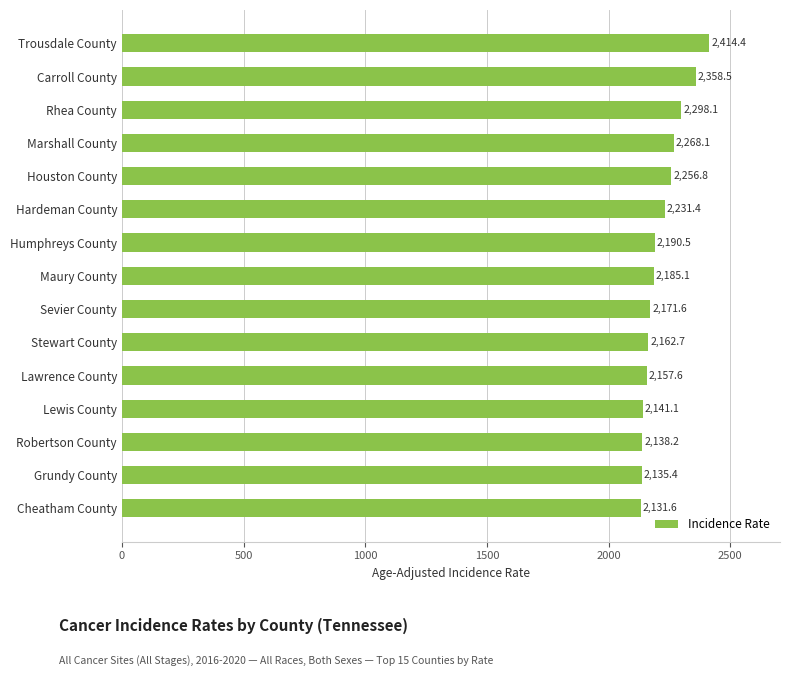

What is the value of the 12th bar from the top?

2141.1